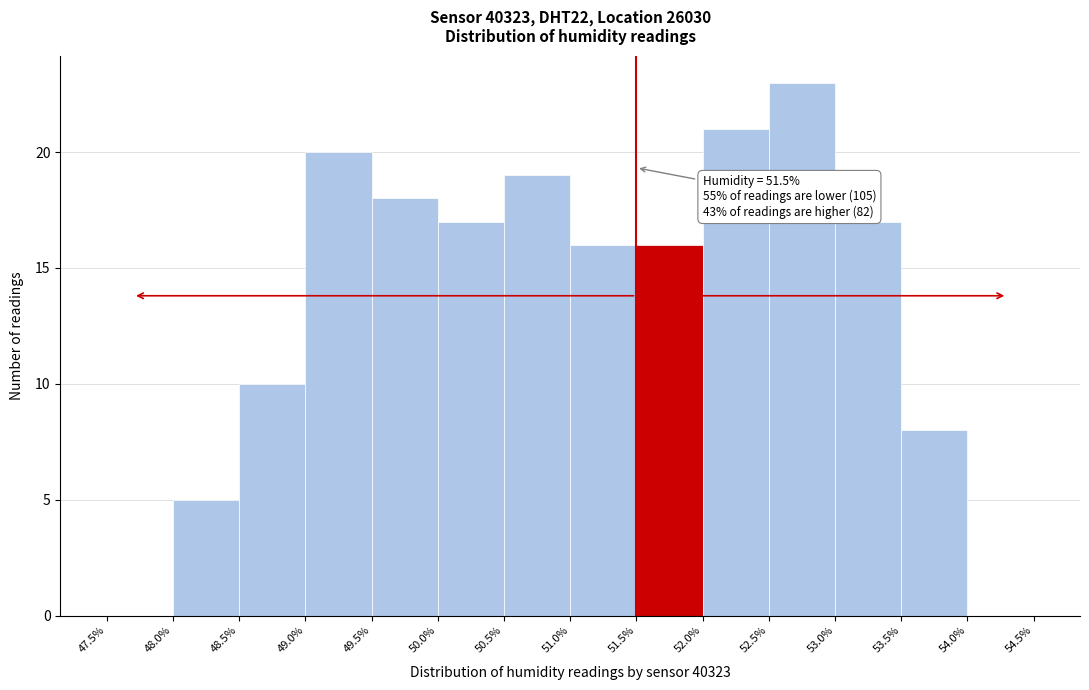

Which range on the x-axis has the tallest bar?

52.5% to 53.0%